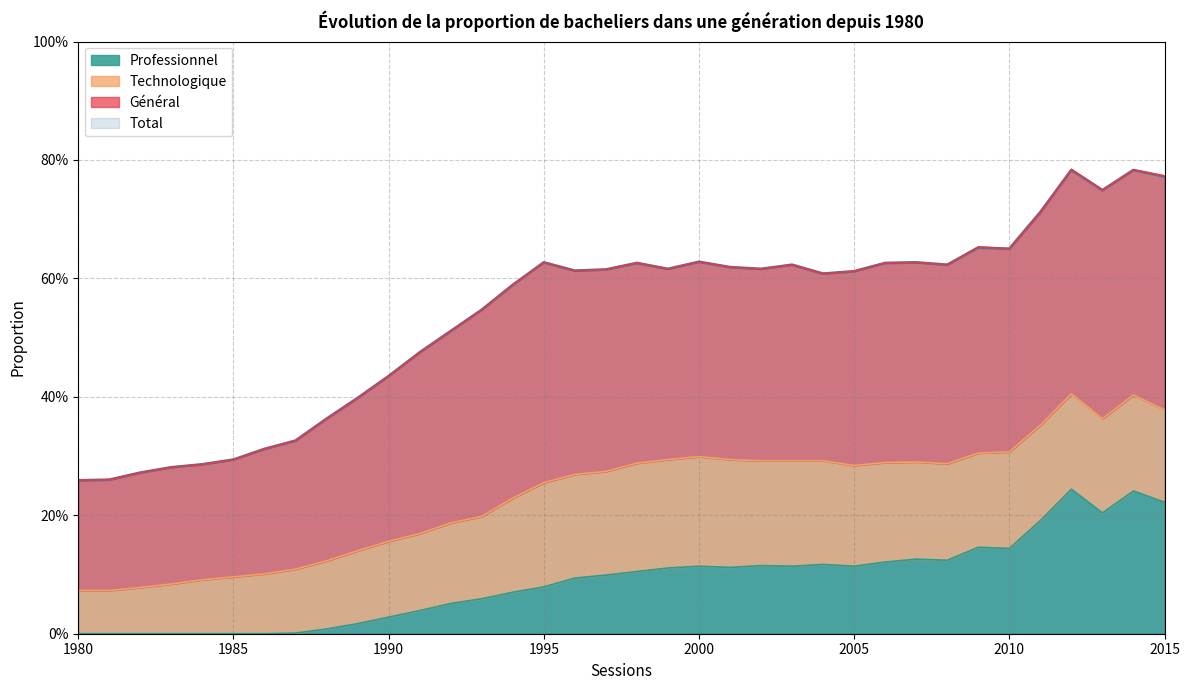

True or false: Professionnel and Total intersect in this chart.

False